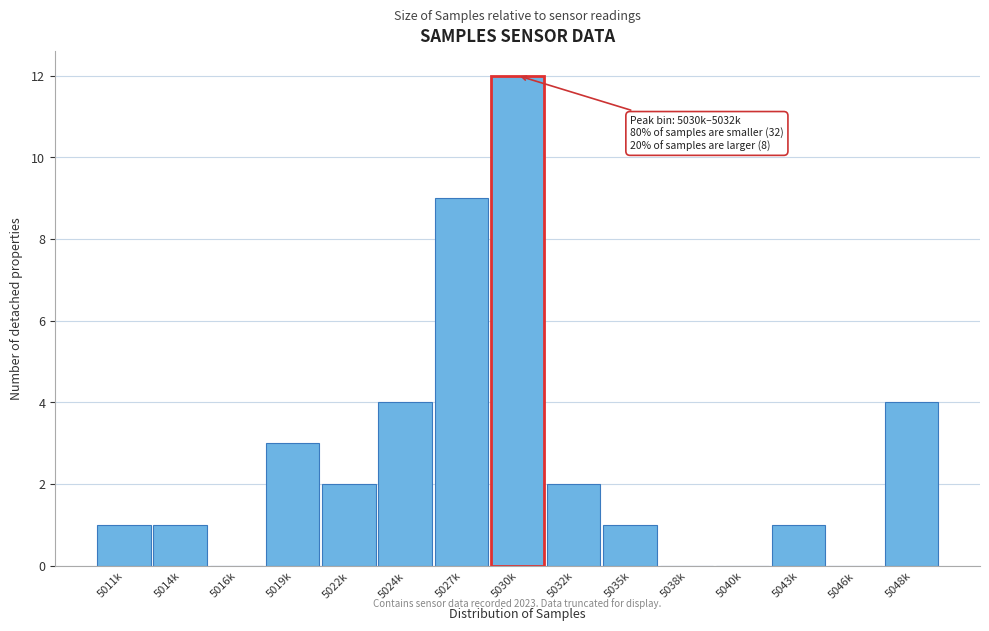

Reading left to right, list all the values displayed in this chart.

5011k=1	5014k=1	5016k=0	5019k=3	5022k=2	5024k=4	5027k=9	5030k=12	5032k=2	5035k=1	5038k=0	5040k=0	5043k=1	5046k=0	5048k=4